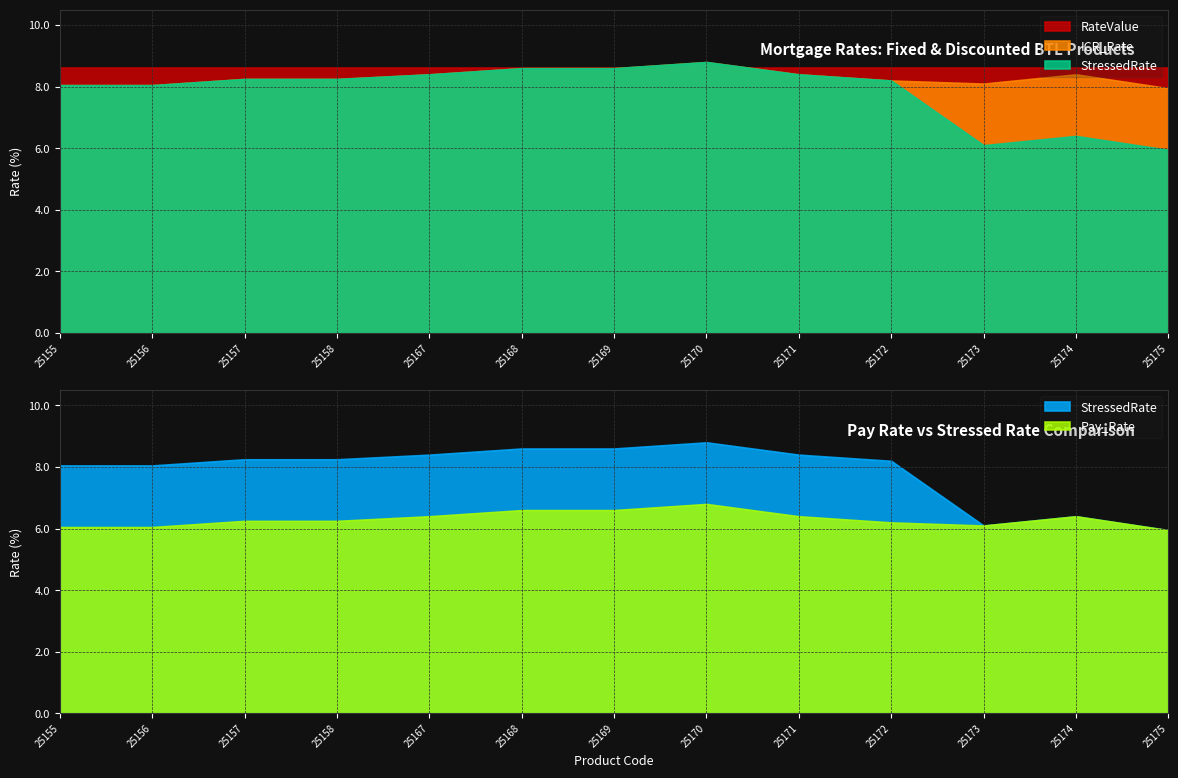

True or false: ICR_Rate and StressedRate cross at least once.

False